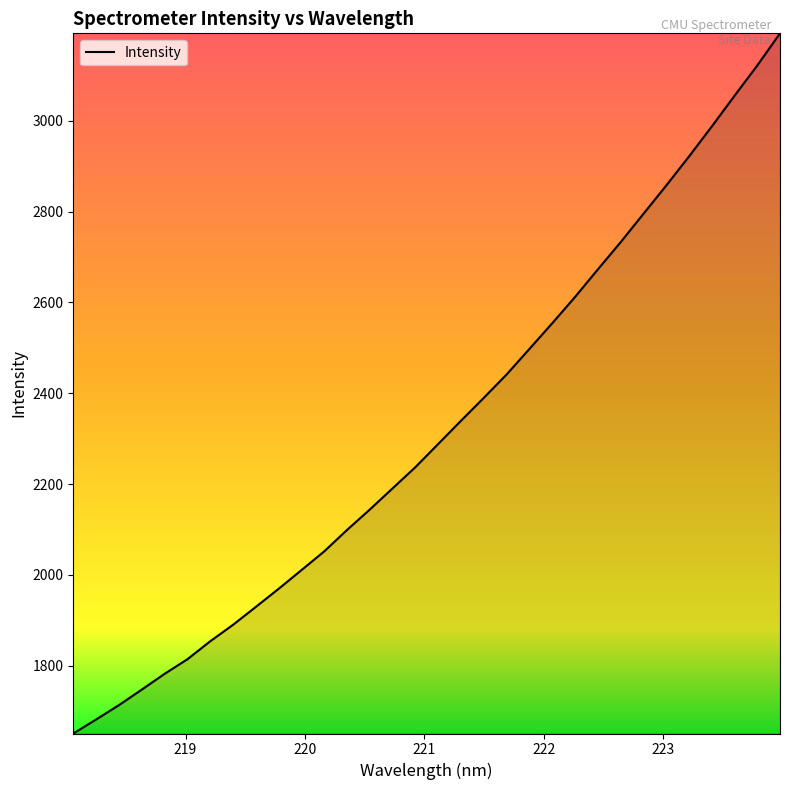

What is the difference between the maximum and minimum values?

1542.2